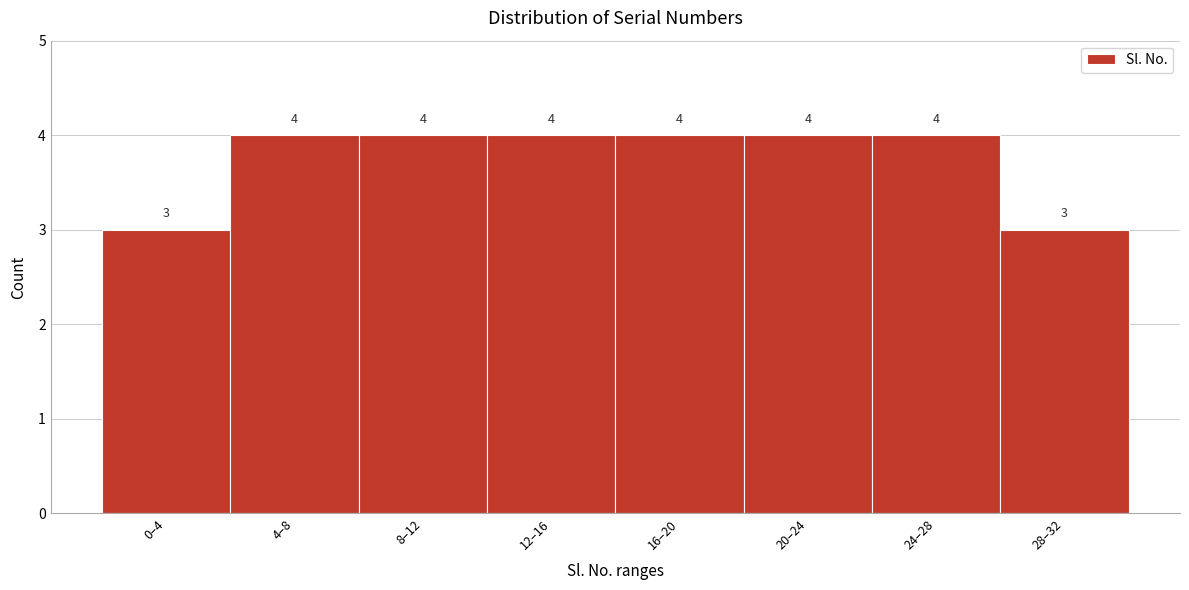

Reading left to right, transcribe all the data shown in this chart.

3	4	4	4	4	4	4	3